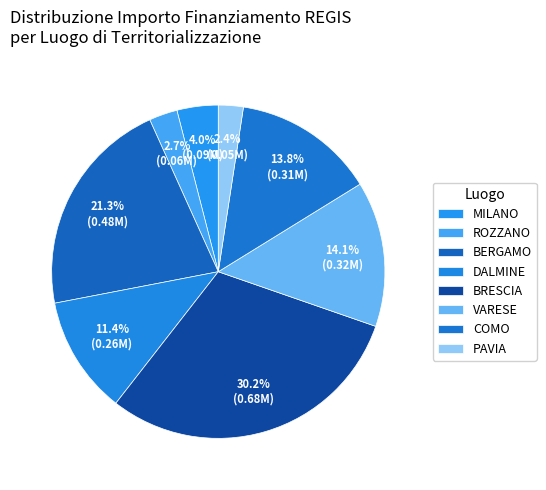

How many segments does this pie chart have?

8